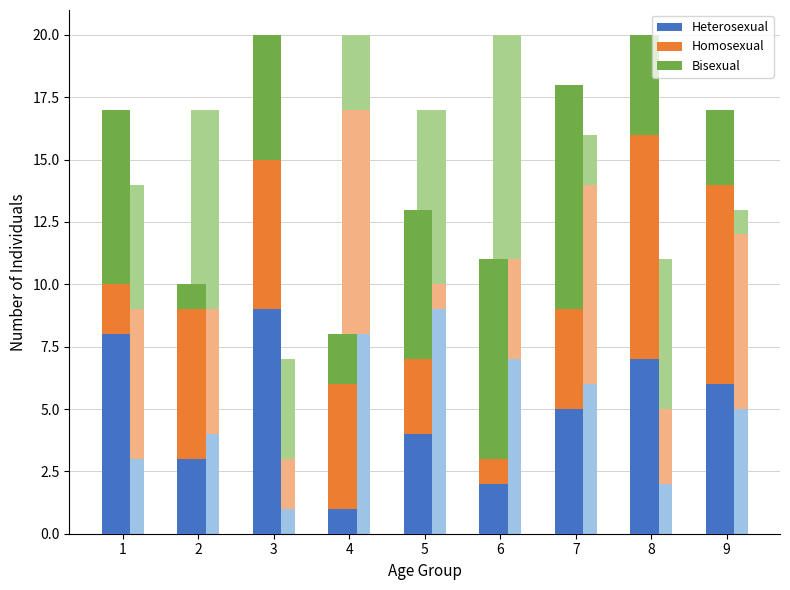

Which series changed the most between 3 and 7?

Heterosexual